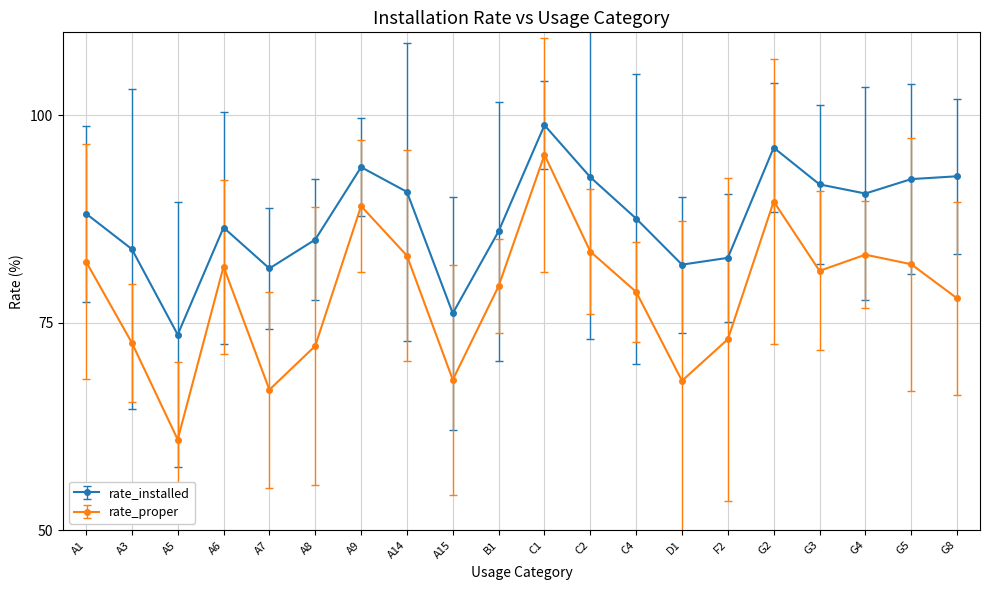

Which category has the highest value in the rate_installed series?

C1